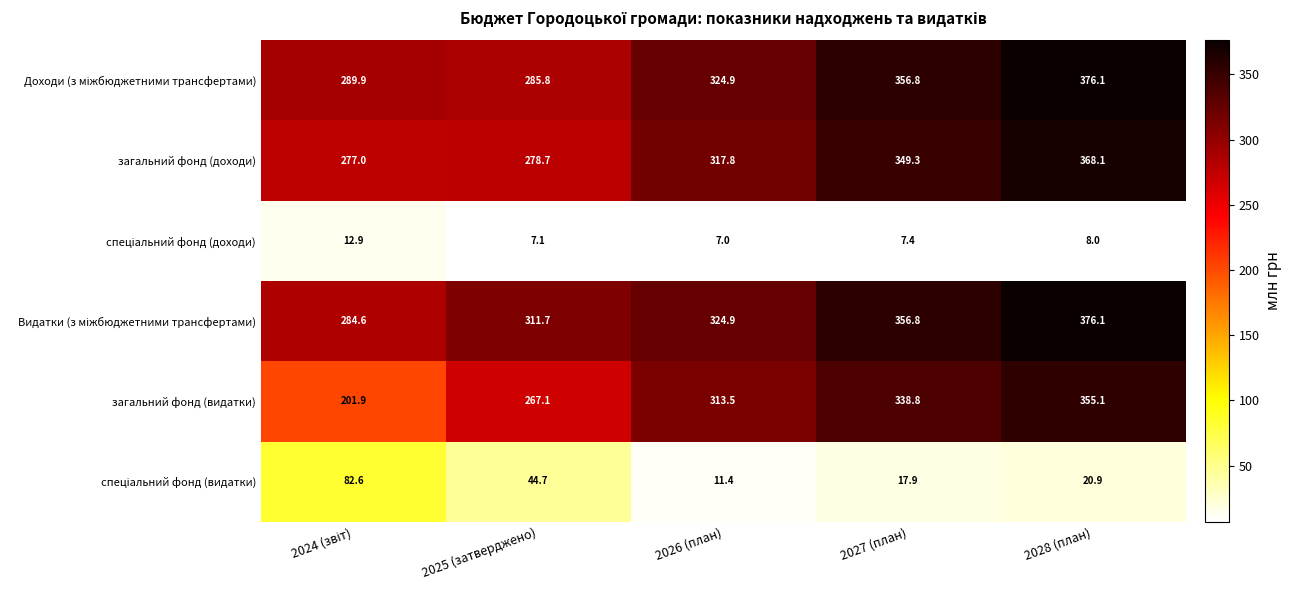

The загальний фонд (видатки) series shows 267.1 at 2025 (затверджено). True or false?

True